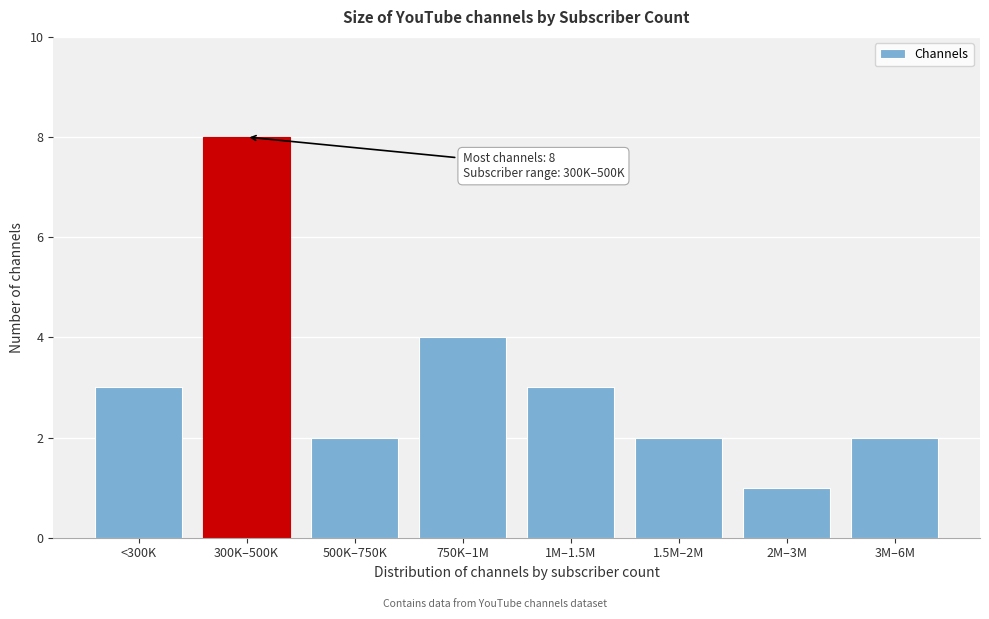

Reading left to right, extract all data points from this chart.

<300K=3	300K–500K=8	500K–750K=2	750K–1M=4	1M–1.5M=3	1.5M–2M=2	2M–3M=1	3M–6M=2